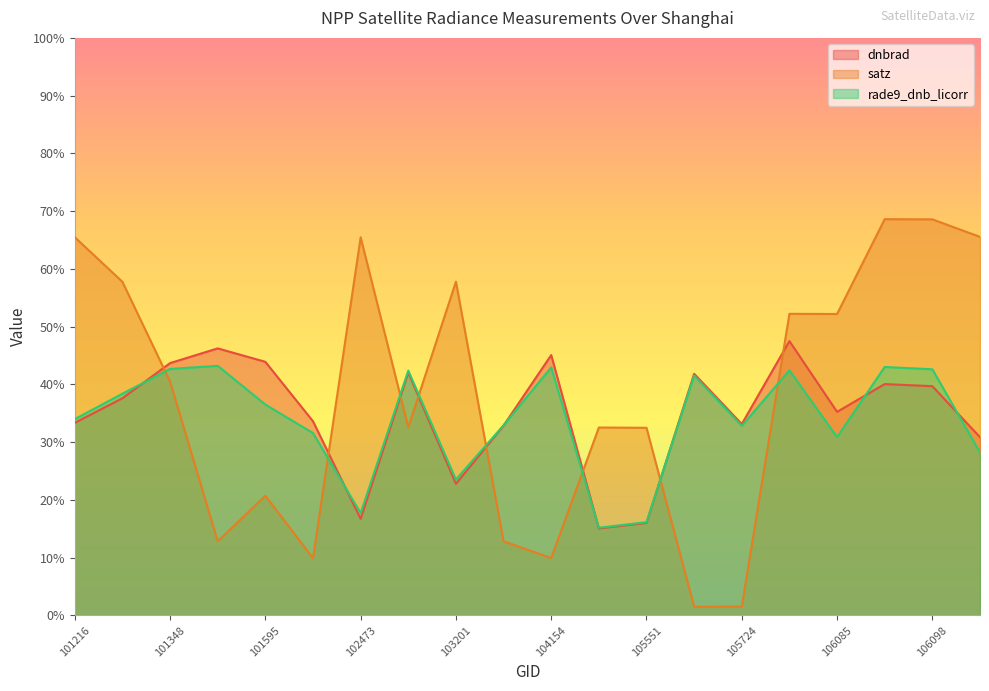

Which series ends up on top after the final intersection of rade9_dnb_licorr and satz?

satz